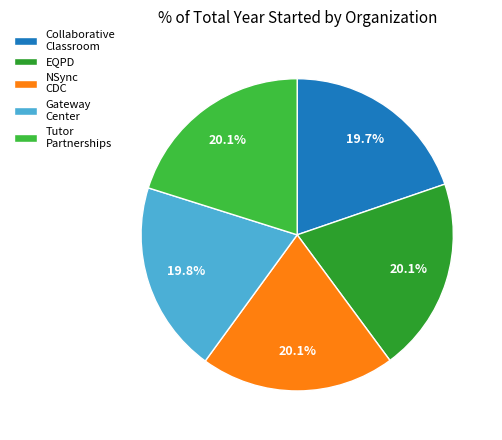

How many segments does this pie chart have?

5